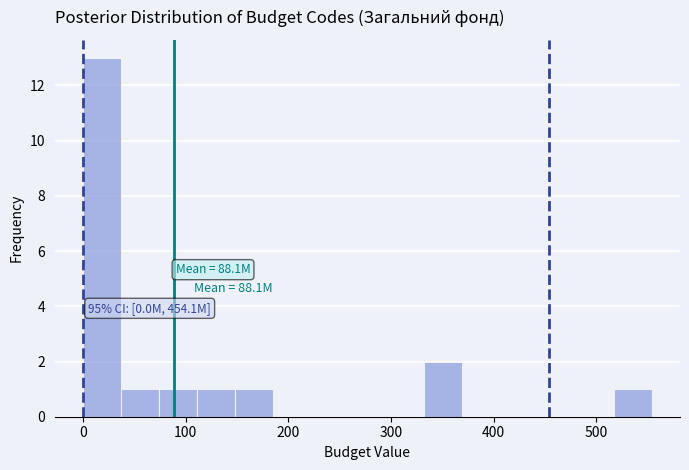

Read against the x-axis, roughly where is the centre of the tallest bar?

20